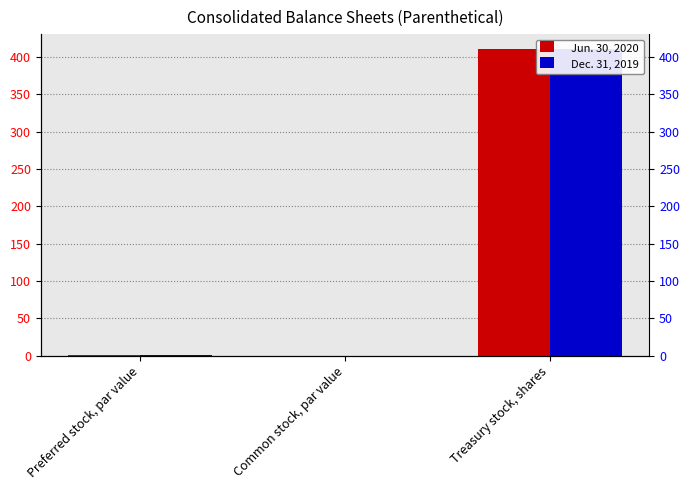

How many values in the Jun. 30, 2020 series are below 1?

1